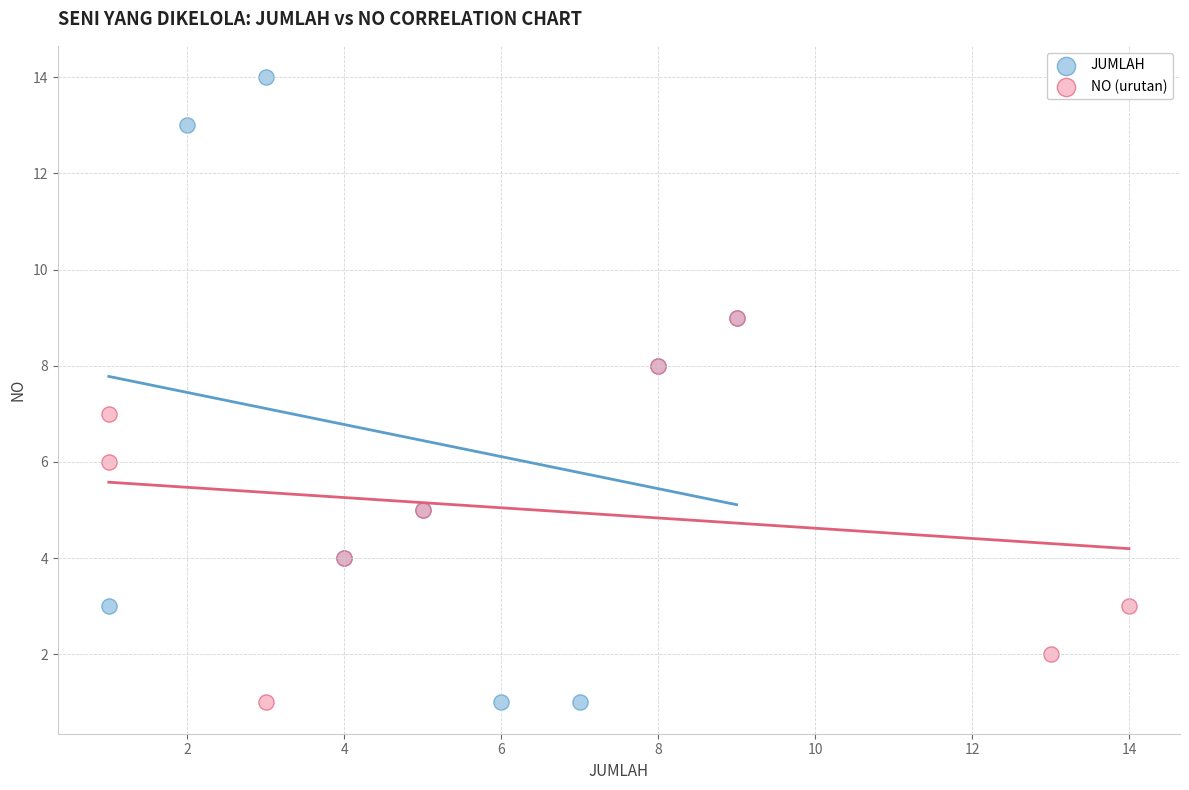

Which series has the widest spread of Y values?

JUMLAH